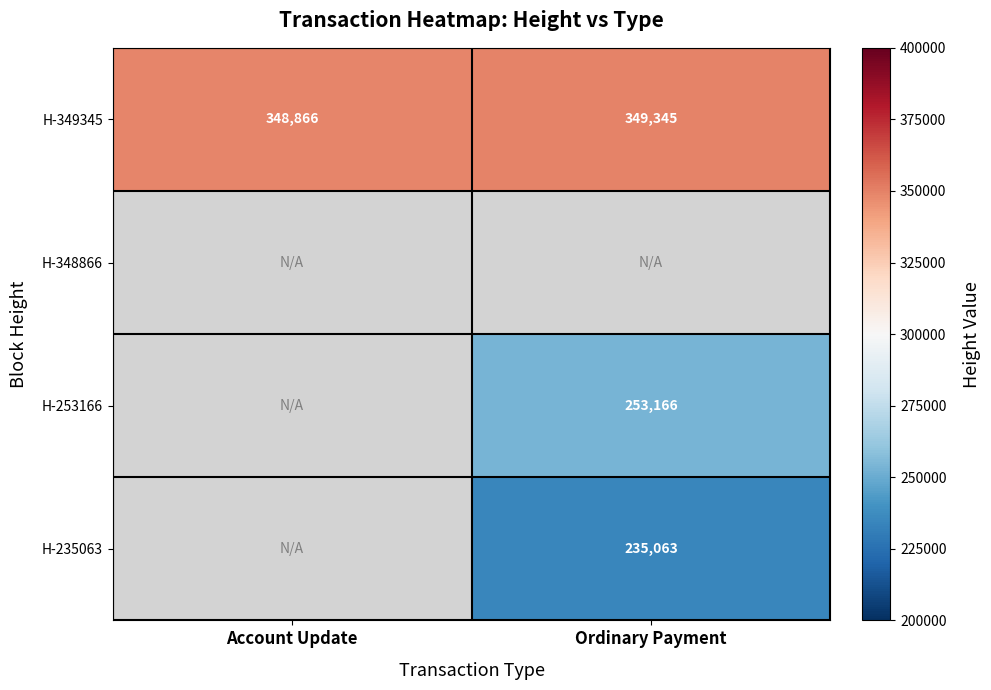

What is the minimum value shown in the chart?

235063.0